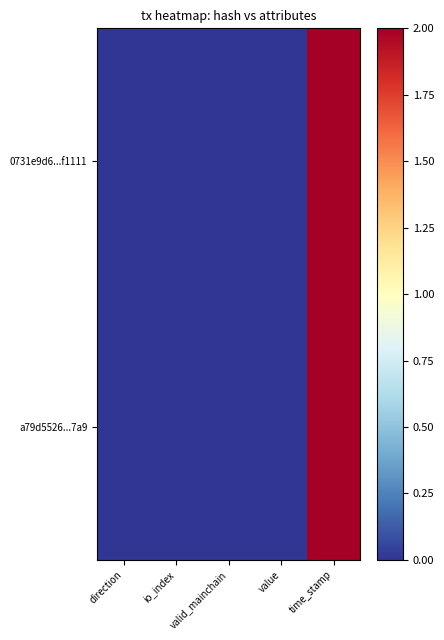

How many categories are shown in the chart?

5